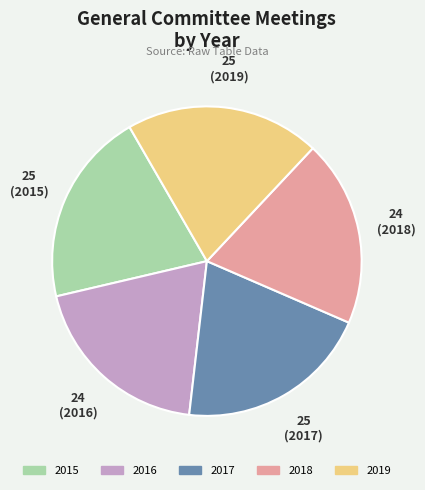

Combined, do 2015 and 2018 account for over 50%?

No